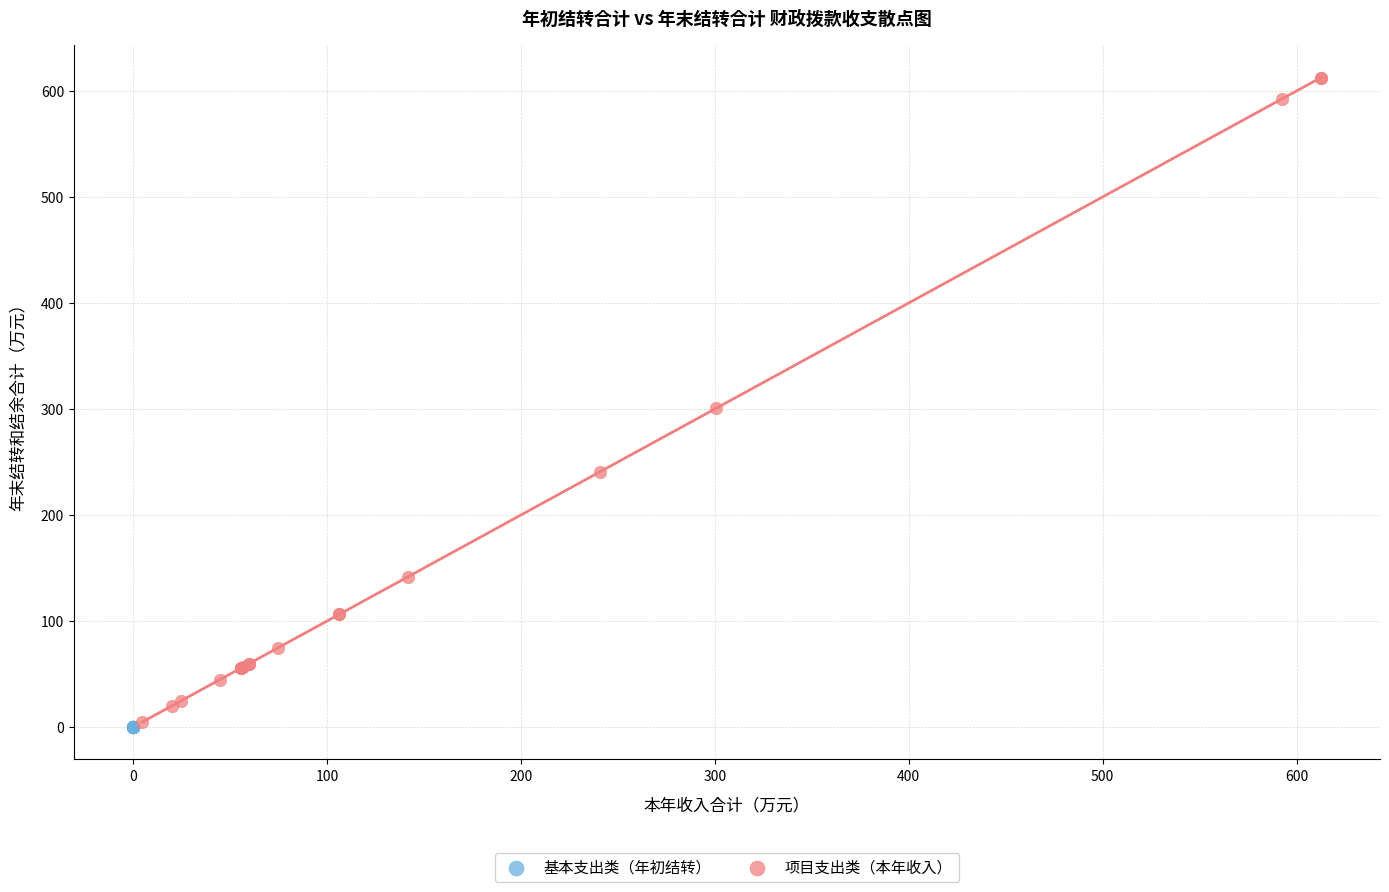

Which series has the largest Y range (max minus min)?

项目支出类（本年收入）